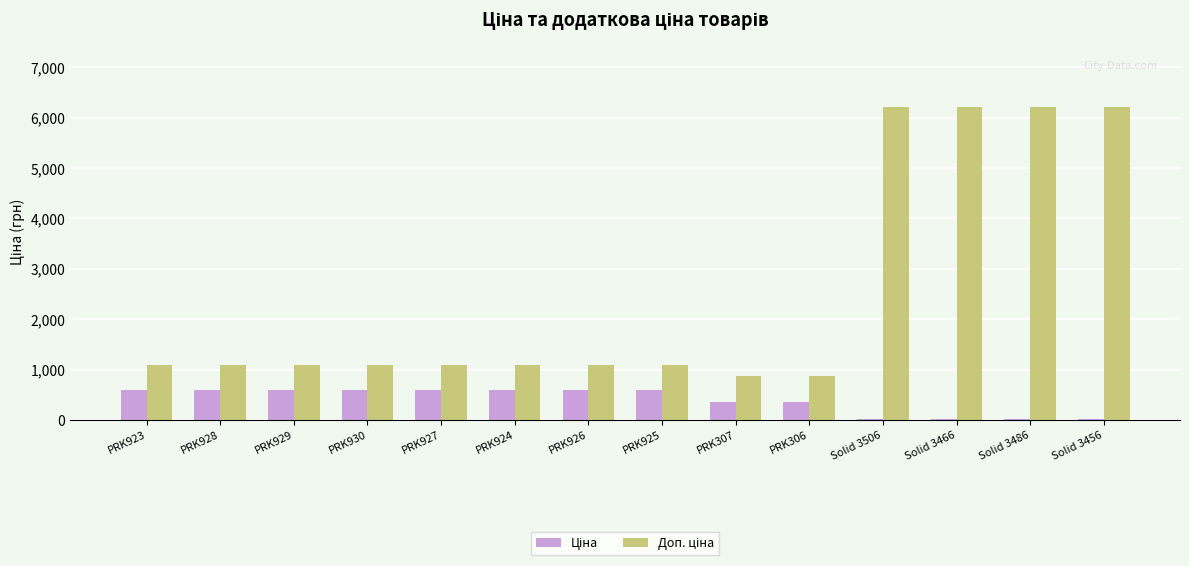

What is the total value across all series at Solid 3506?

6231.6